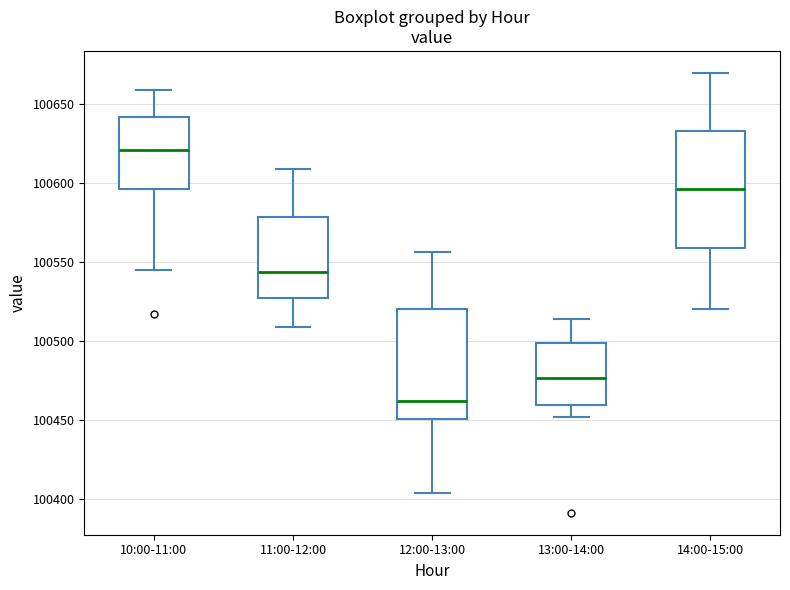

Reading left to right, read every box against the y-axis: the position of its median line, the range the box covers, and the ends of its whiskers. The values are not printed on the chart, so give them approximately, as read against the axis.

10:00-11:00: median 100620, box 100595 to 100640, whiskers 100545 to 100660
11:00-12:00: median 100545, box 100525 to 100580, whiskers 100510 to 100610
12:00-13:00: median 100460, box 100450 to 100520, whiskers 100405 to 100555
13:00-14:00: median 100475, box 100460 to 100500, whiskers 100450 to 100515
14:00-15:00: median 100595, box 100560 to 100635, whiskers 100520 to 100670